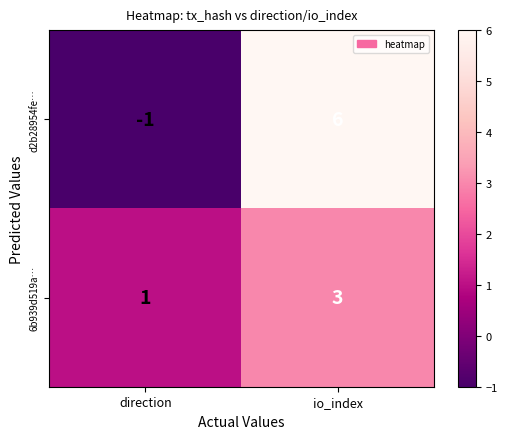

What is the sum of all 6b939d519a… values?

4